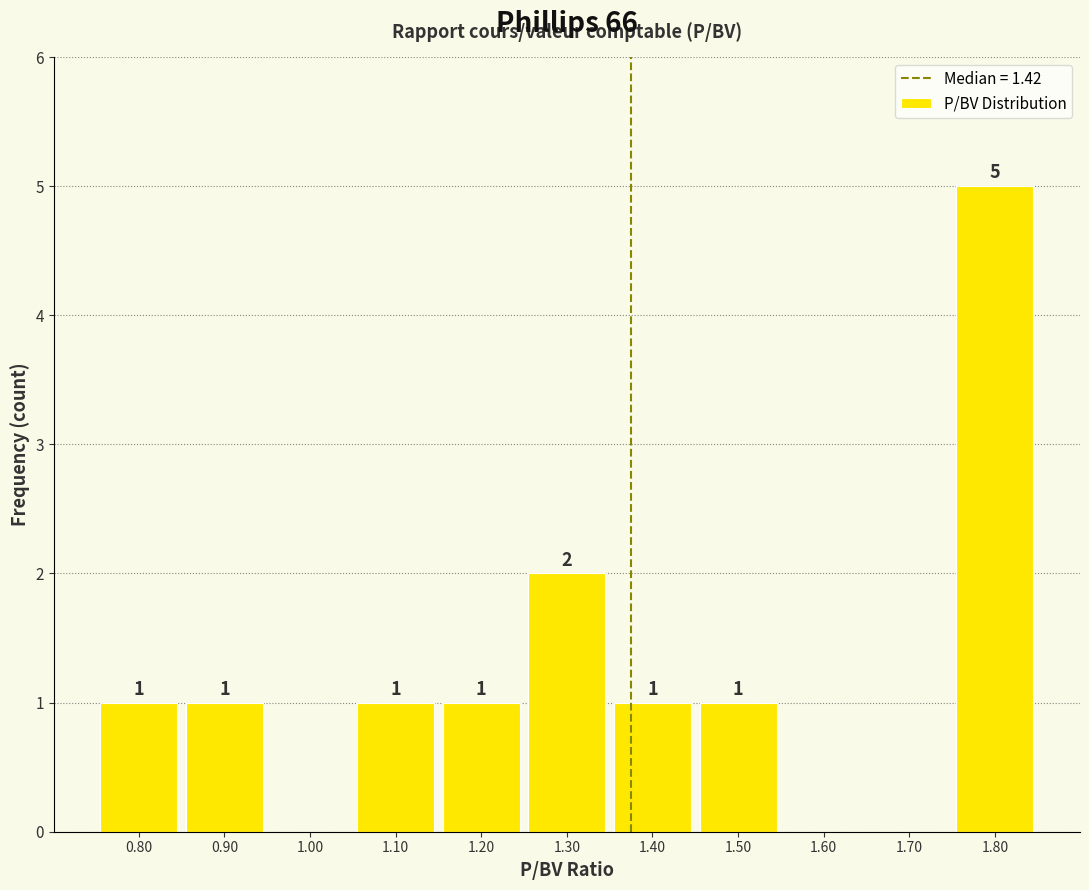

What is the maximum value shown in the chart?

5